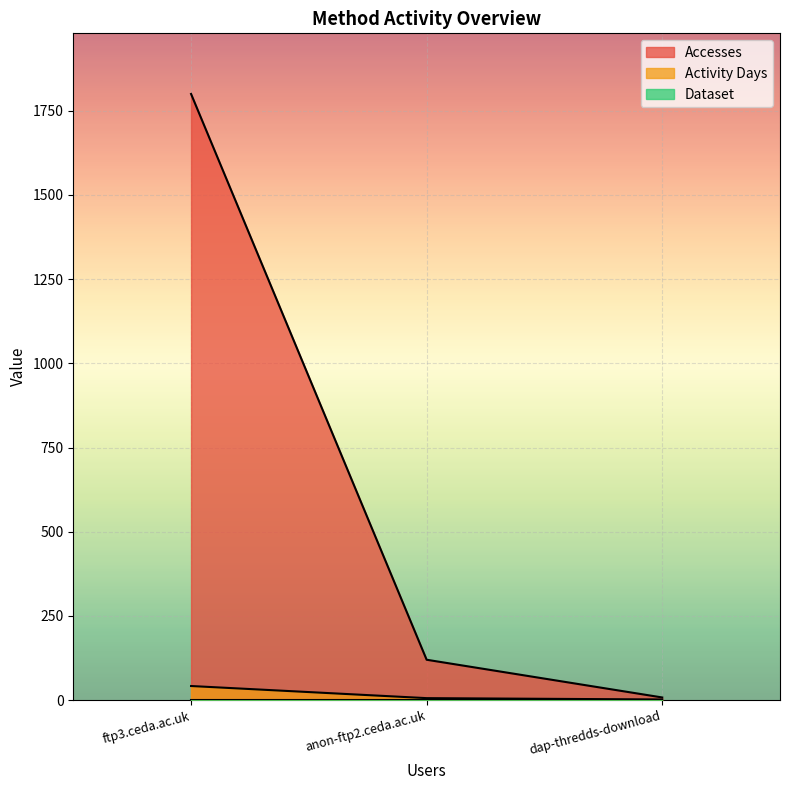

What is the difference between the maximum and second lowest values in the Accesses series?

1680